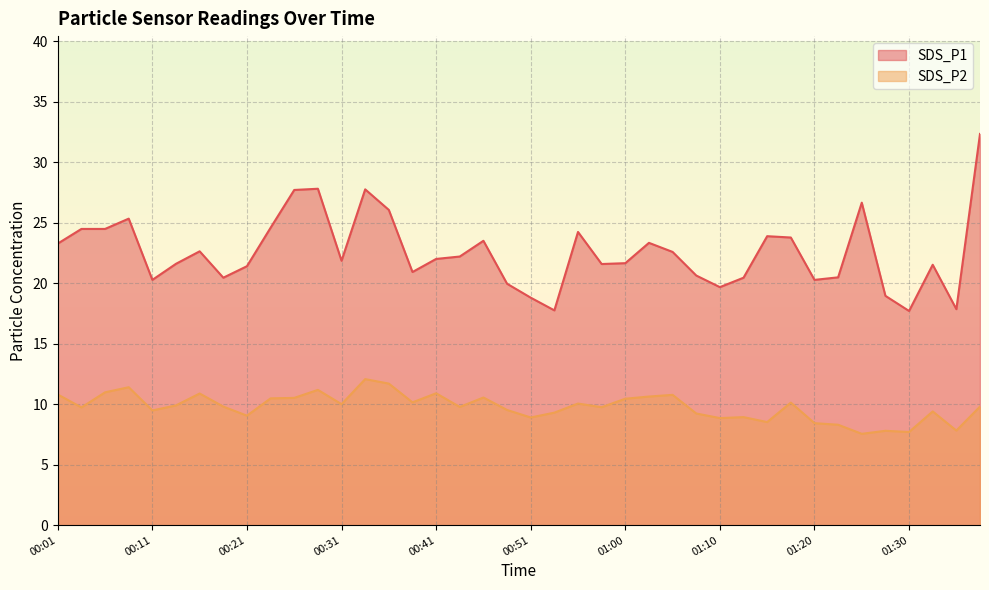

True or false: SDS_P2 and SDS_P1 cross at least once.

False